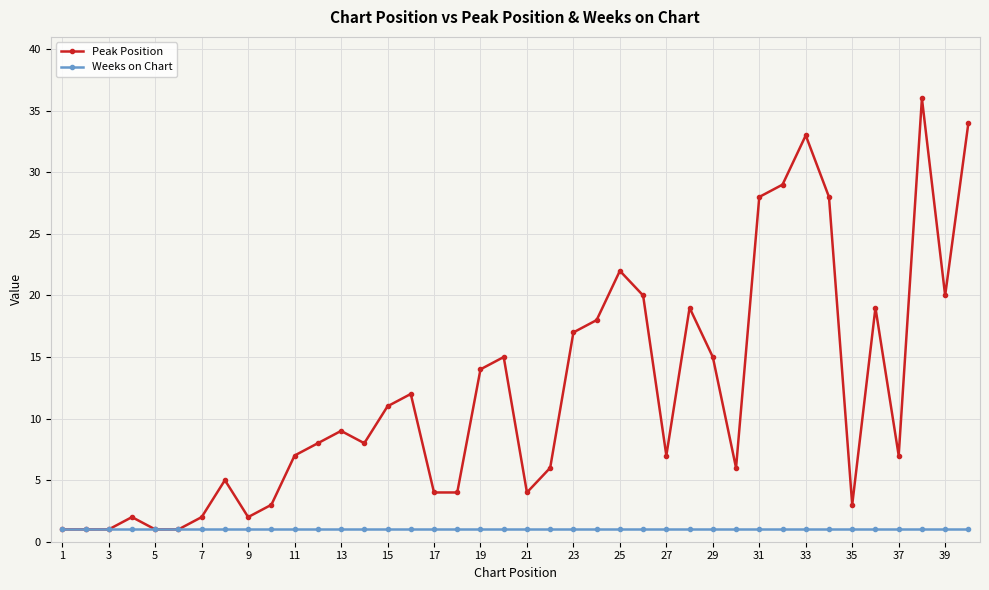

List the series in order of their overall mean, lowest first.

Weeks on Chart, Peak Position